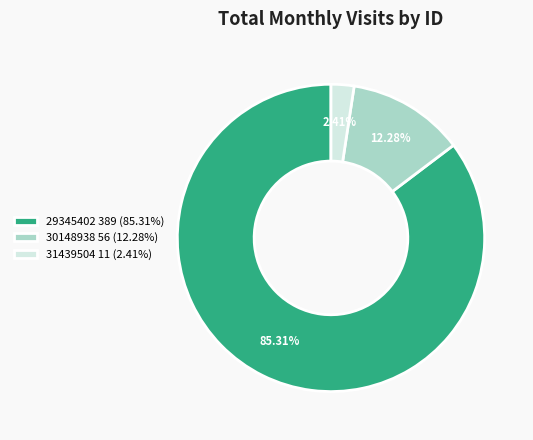

To the nearest percent, what percentage of the pie is 30148938?

12%